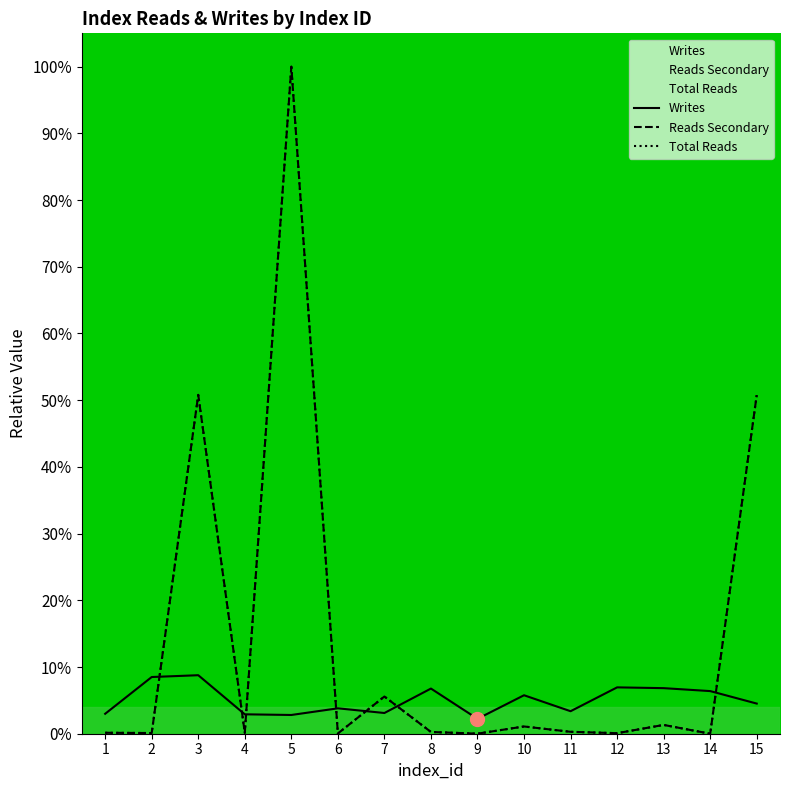

At which category does the chart reach its peak across all series?

5